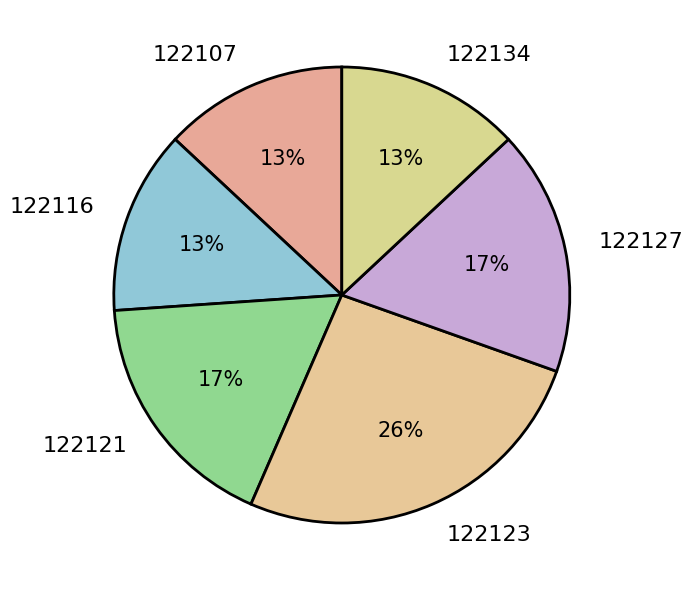

True or false: 122121 accounts for 3% of the total.

False